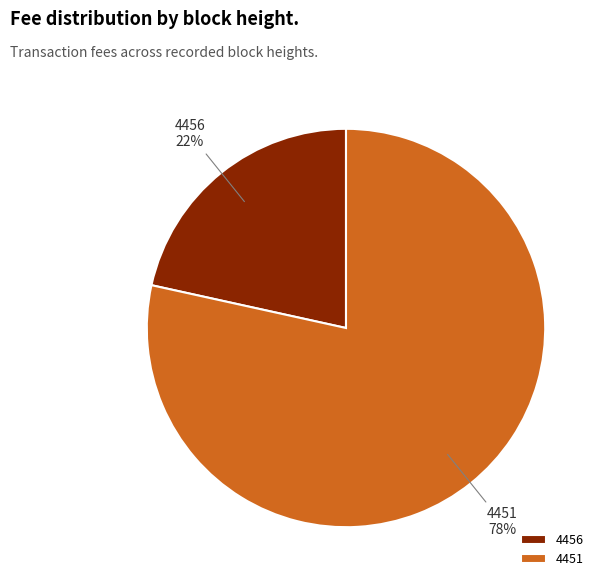

The 4456 slice represents 32% of the pie. True or false?

False